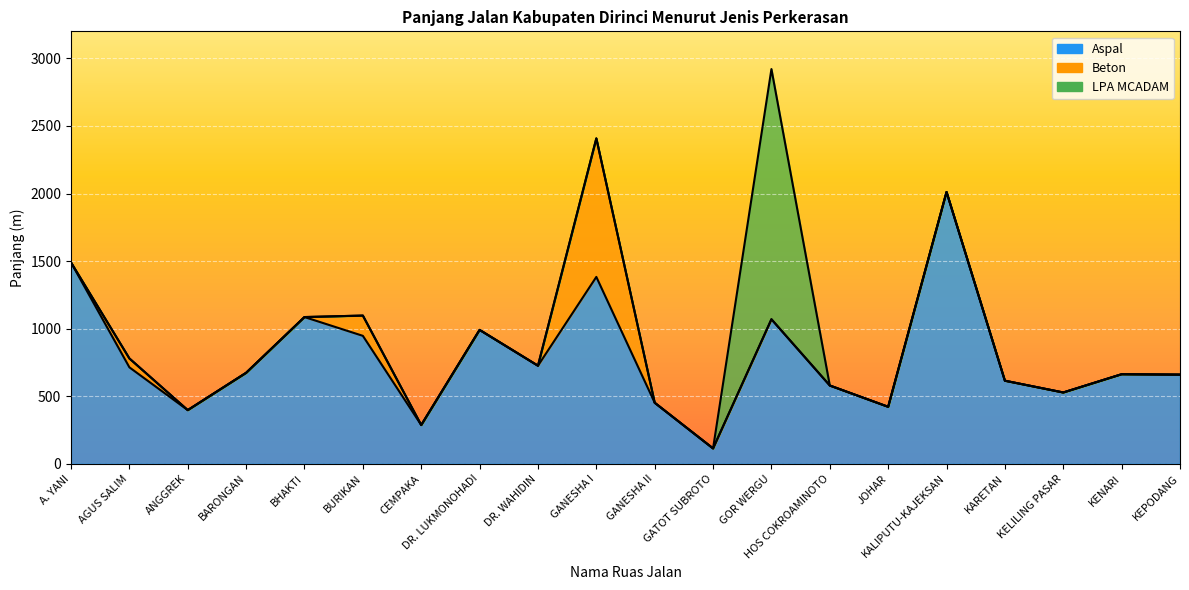

True or false: Aspal and LPA MCADAM intersect in this chart.

True